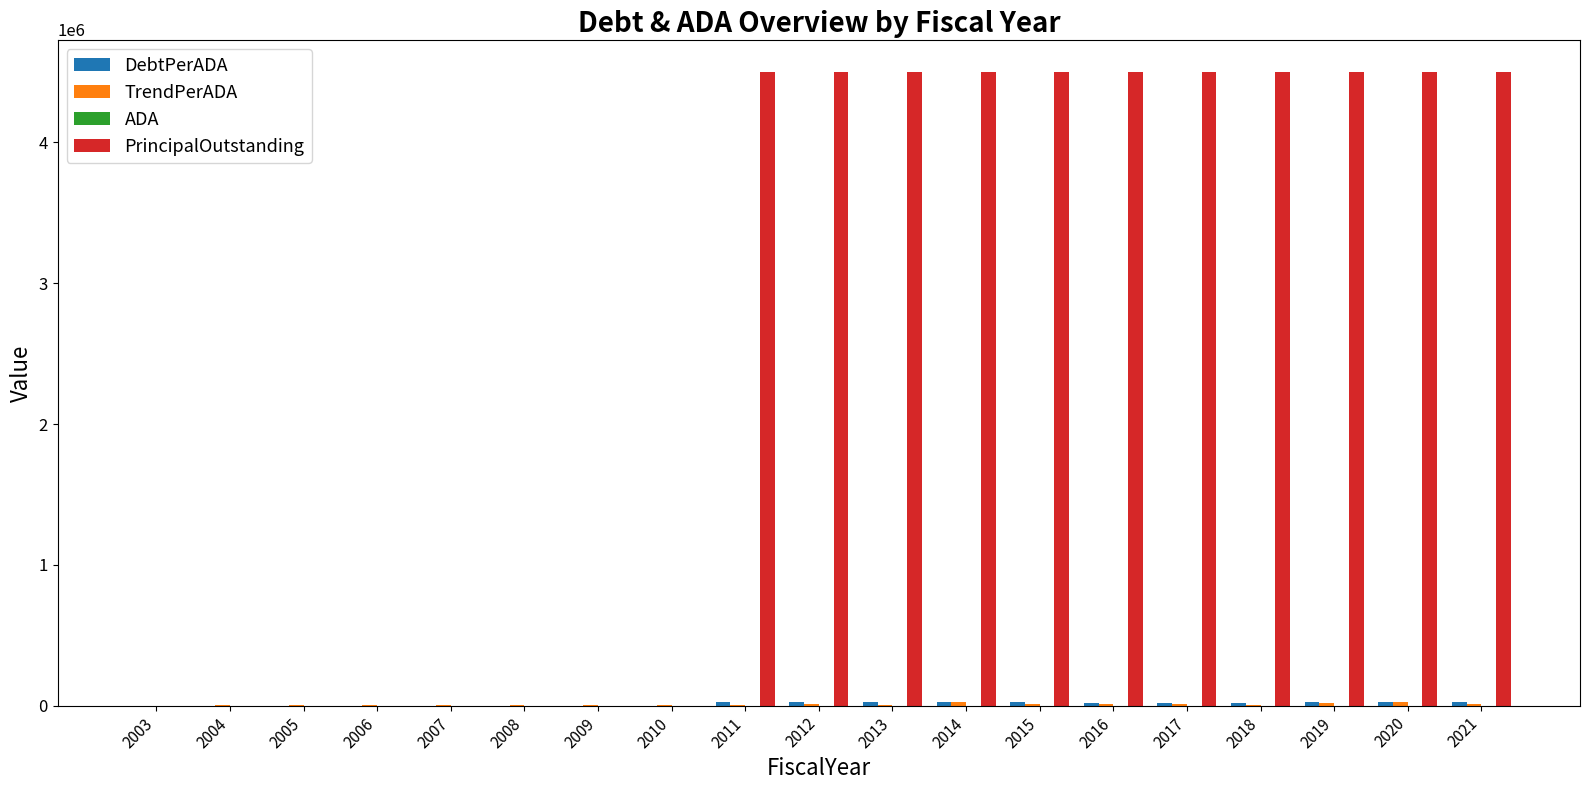

Which series has the largest total across all categories?

PrincipalOutstanding